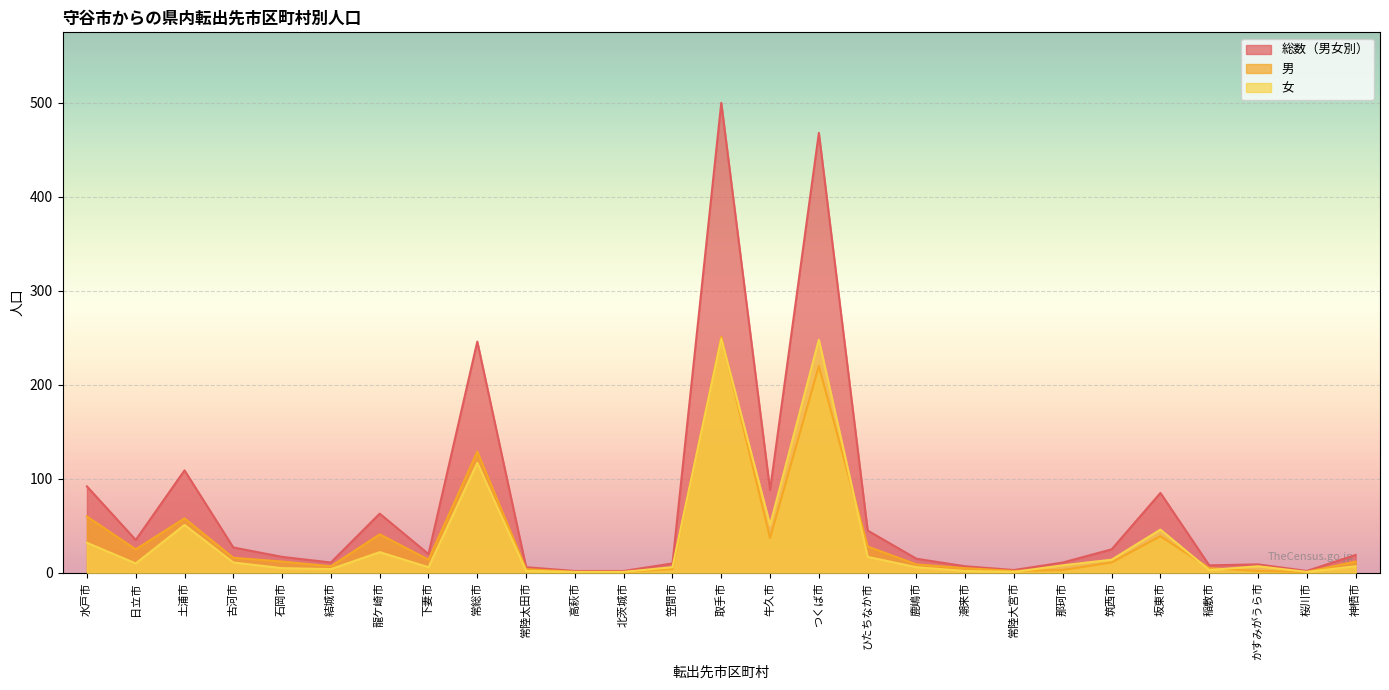

Reading left to right, list all the values displayed in this chart.

総数（男女別）: 水戸市=92	日立市=35	土浦市=109	古河市=27	石岡市=17	結城市=11	龍ケ崎市=63	下妻市=20	常総市=246	常陸太田市=6	高萩市=2	北茨城市=2	笠間市=10	取手市=500	牛久市=88	つくば市=468	ひたちなか市=45	鹿嶋市=15	潮来市=7	常陸大宮市=3	那珂市=11	筑西市=25	坂東市=85	稲敷市=8	かすみがうら市=9	桜川市=2	神栖市=19
男: 水戸市=60	日立市=25	土浦市=58	古河市=16	石岡市=12	結城市=7	龍ケ崎市=41	下妻市=14	常総市=129	常陸太田市=4	高萩市=1	北茨城市=1	笠間市=4	取手市=251	牛久市=37	つくば市=220	ひたちなか市=28	鹿嶋市=9	潮来市=5	常陸大宮市=2	那珂市=3	筑西市=11	坂東市=39	稲敷市=5	かすみがうら市=2	桜川市=1	神栖市=12
女: 水戸市=32	日立市=10	土浦市=51	古河市=11	石岡市=5	結城市=4	龍ケ崎市=22	下妻市=6	常総市=117	常陸太田市=2	高萩市=1	北茨城市=1	笠間市=6	取手市=249	牛久市=51	つくば市=248	ひたちなか市=17	鹿嶋市=6	潮来市=2	常陸大宮市=1	那珂市=8	筑西市=14	坂東市=46	稲敷市=3	かすみがうら市=7	桜川市=1	神栖市=7